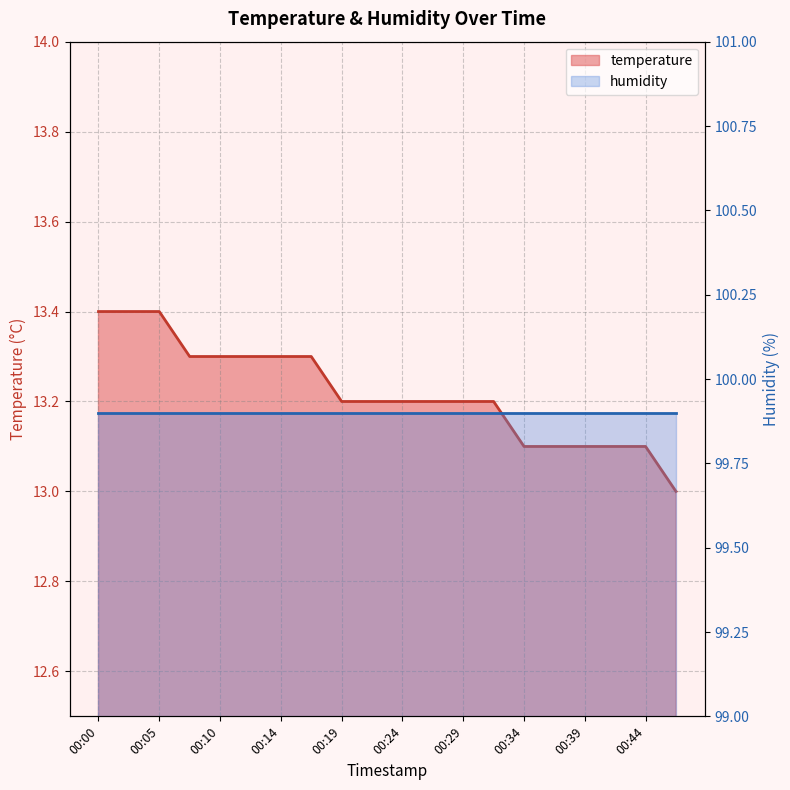

Where is the data nearest to the value 13?

00:46